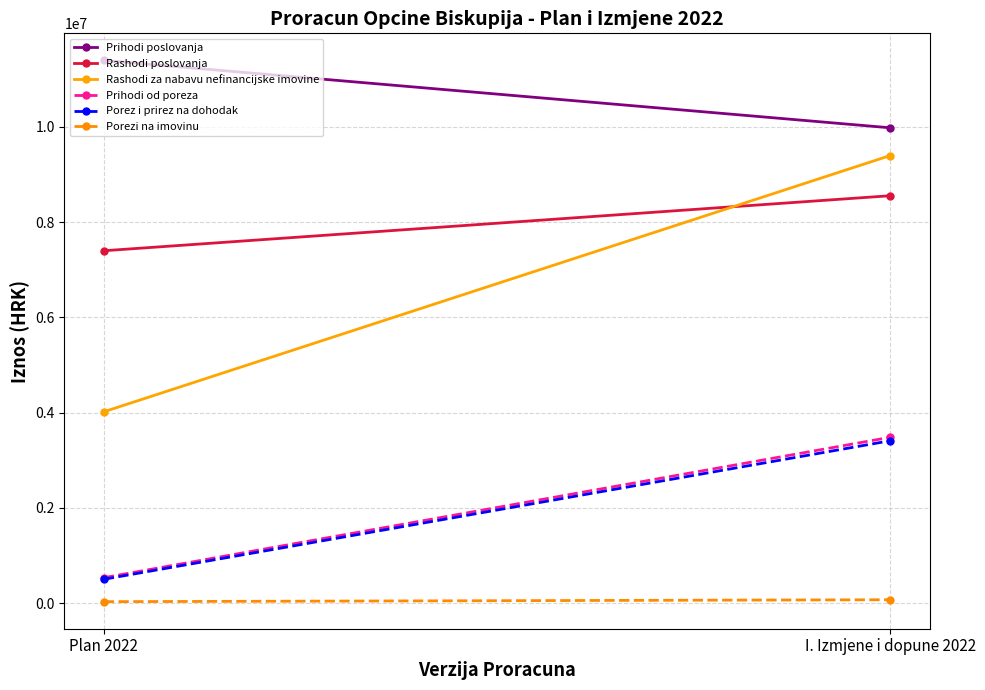

What are all the series names shown in the legend?

Prihodi poslovanja, Rashodi poslovanja, Rashodi za nabavu nefinancijske imovine, Prihodi od poreza, Porez i prirez na dohodak, Porezi na imovinu